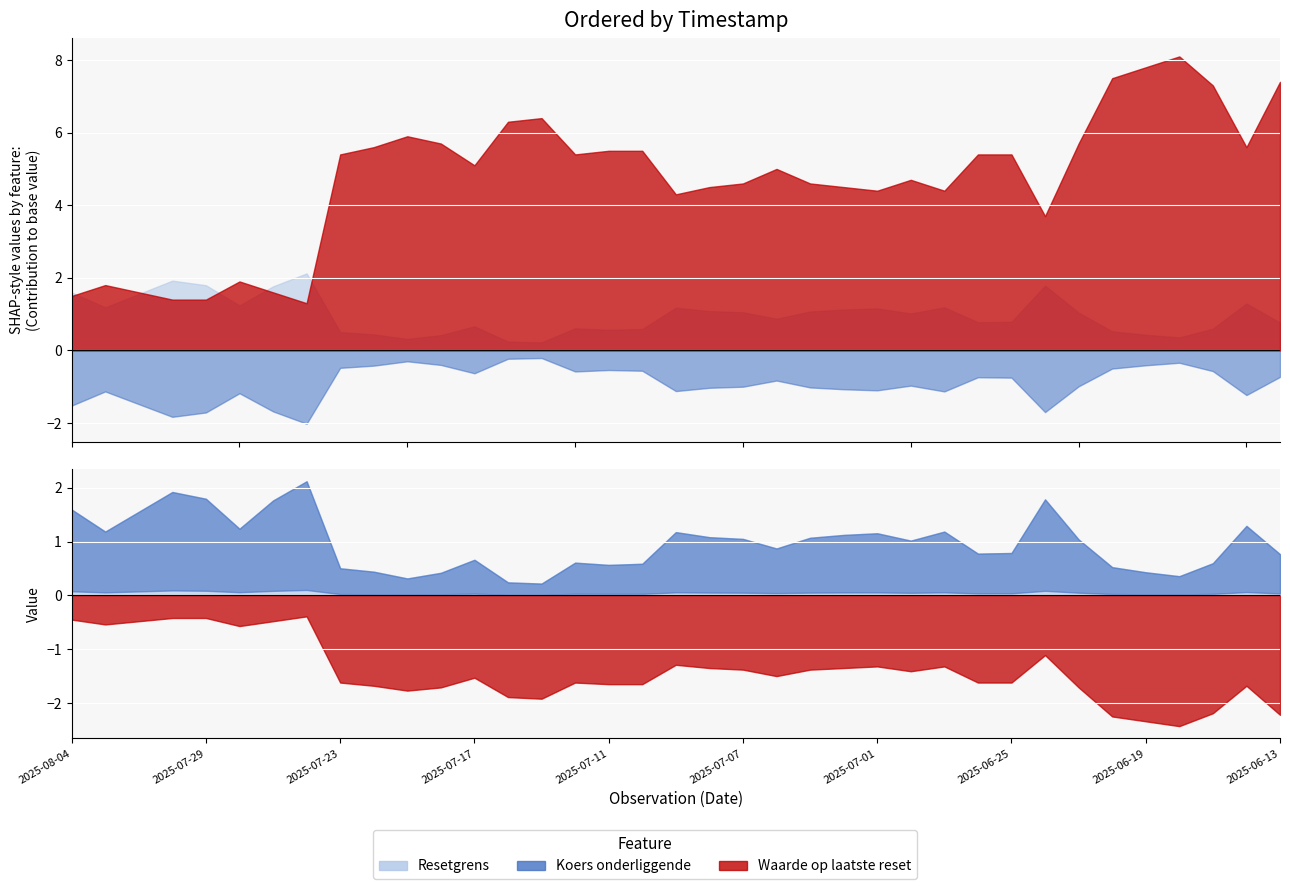

How many series are shown in this chart?

3